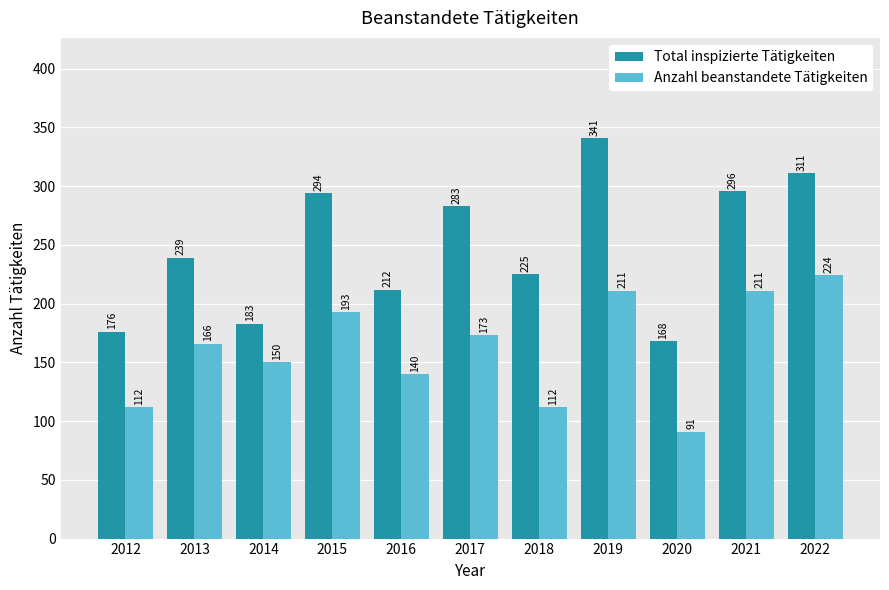

What is the difference between the maximum and second lowest values in the Total inspizierte Tätigkeiten series?

165